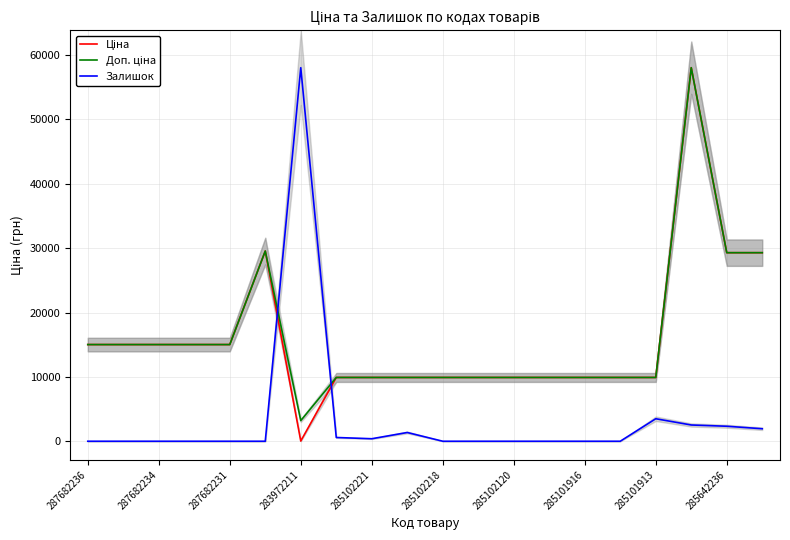

Which series has the largest range (max minus min)?

Залишок